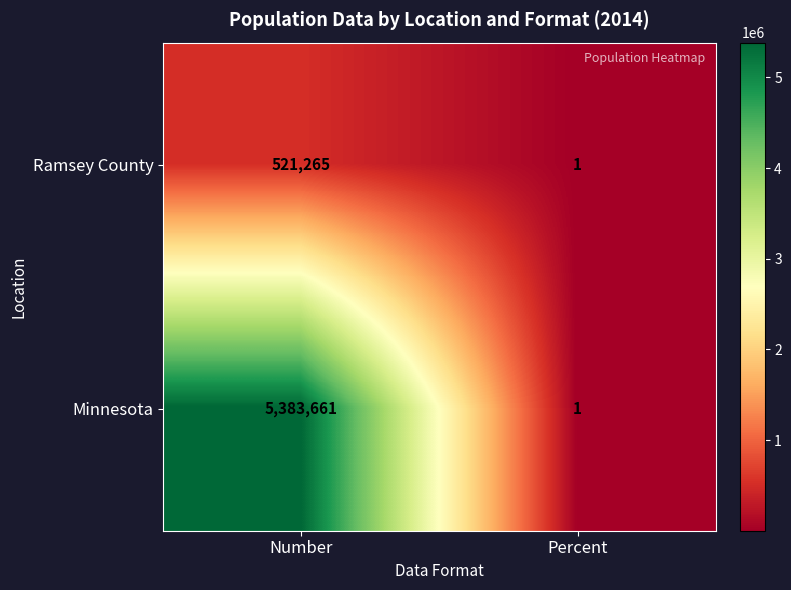

At how many categories does at least one series exceed 4214752?

1